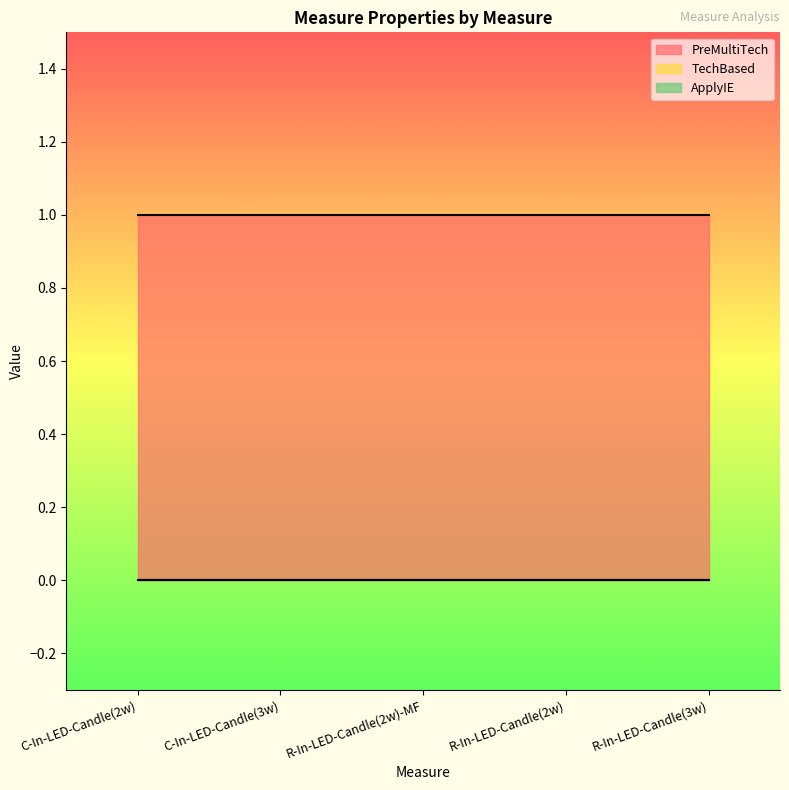

How many lines are shown in the chart?

3